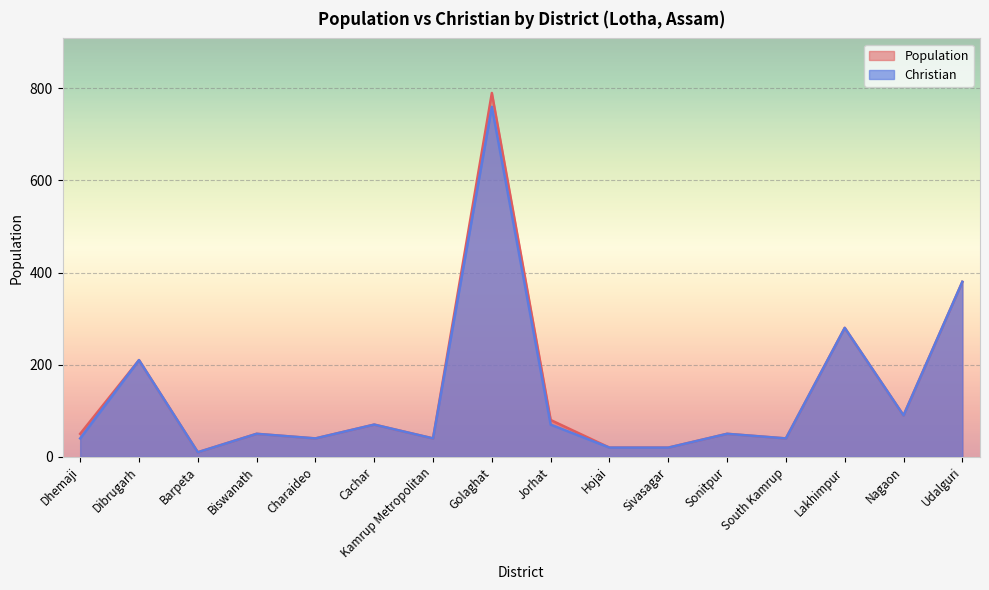

At how many categories does at least one series exceed 94?

4